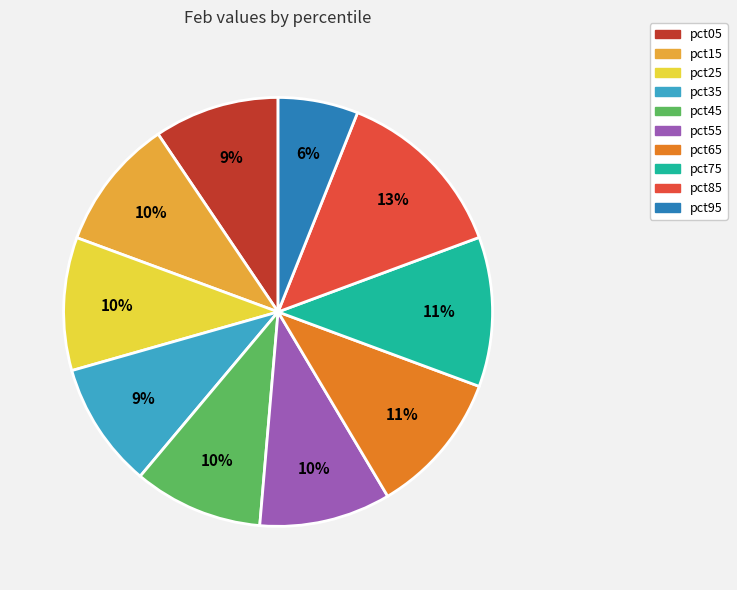

Is there a majority slice in this chart?

No